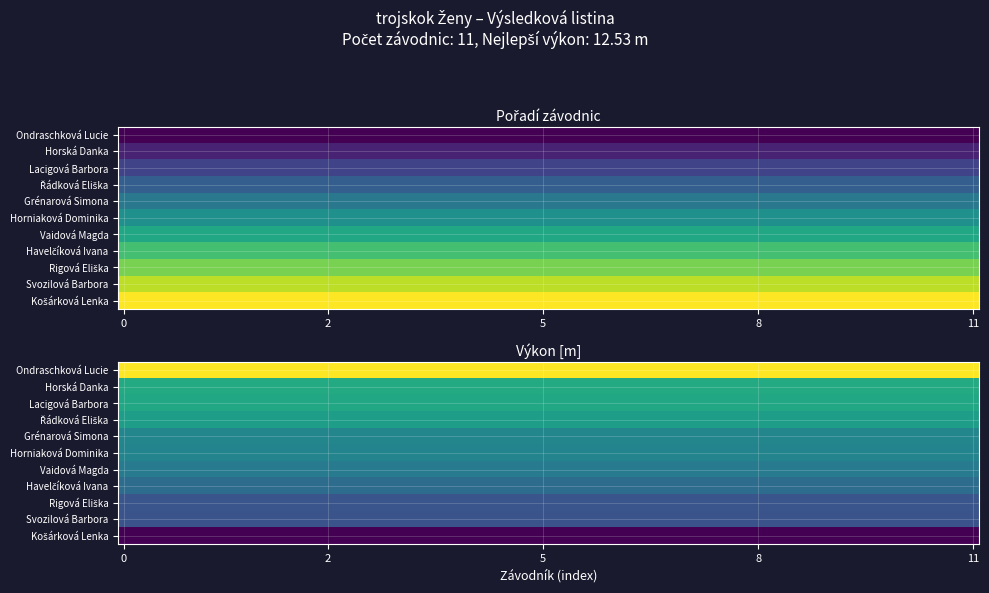

Which series has the largest total across all categories?

Košárková Lenka